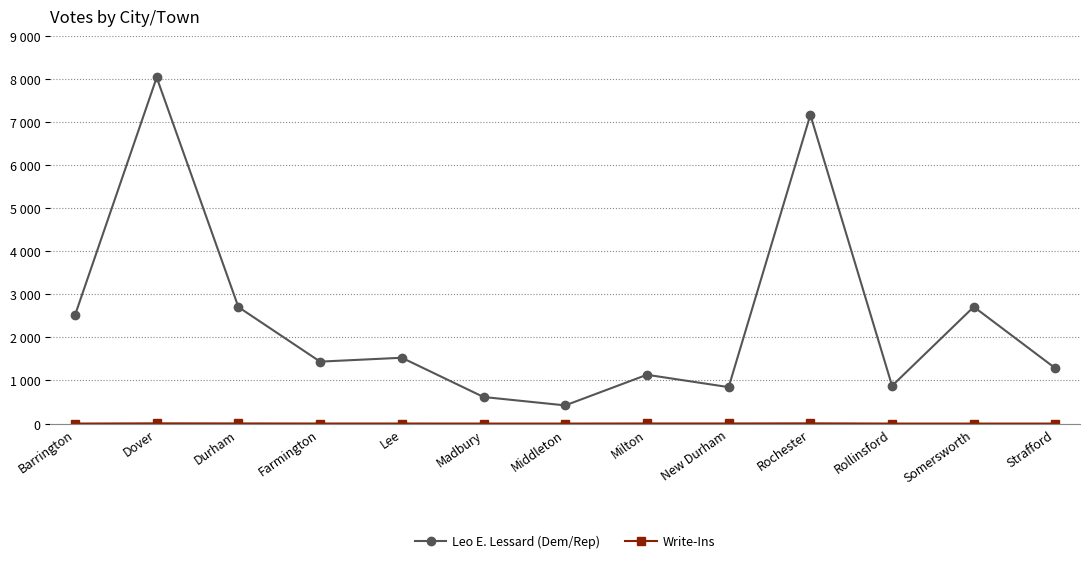

True or false: Leo E. Lessard (Dem/Rep) and Write-Ins intersect in this chart.

False